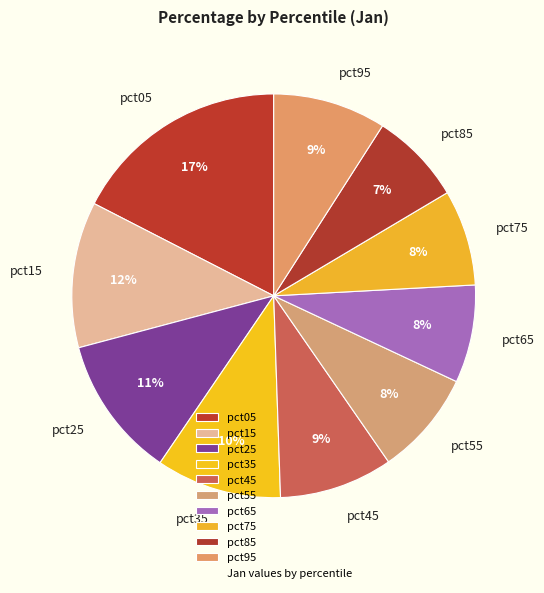

How many slices are in this pie chart?

10